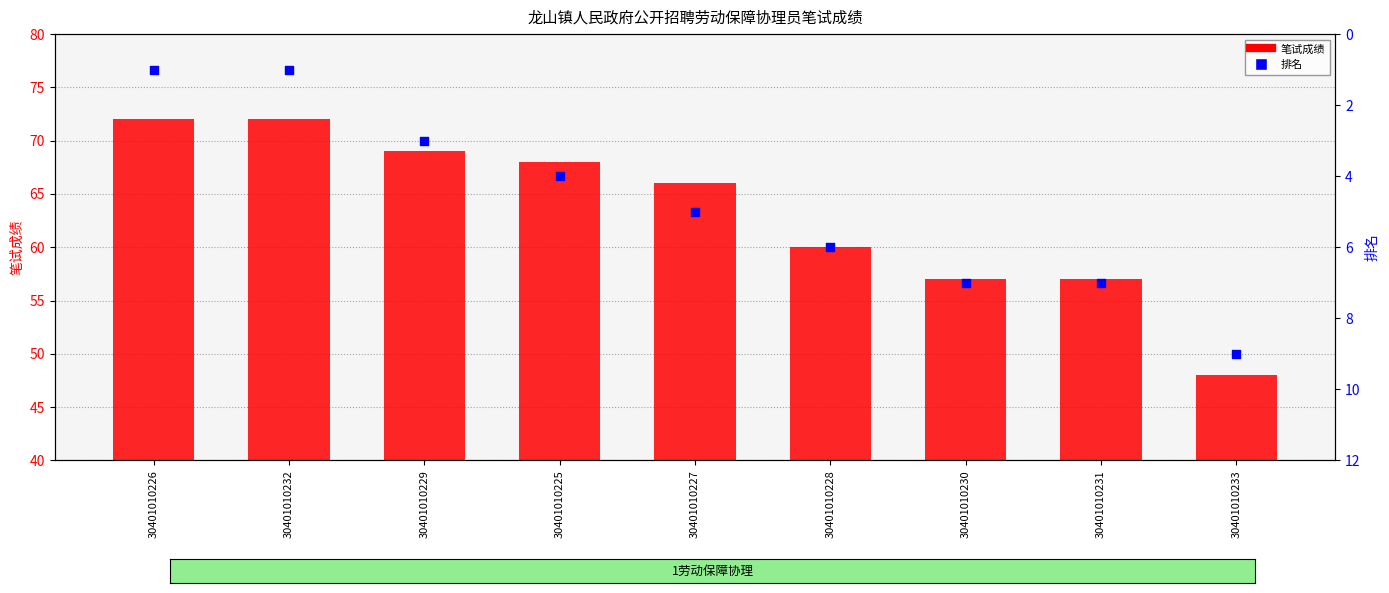

At how many categories does at least one series exceed 6?

9